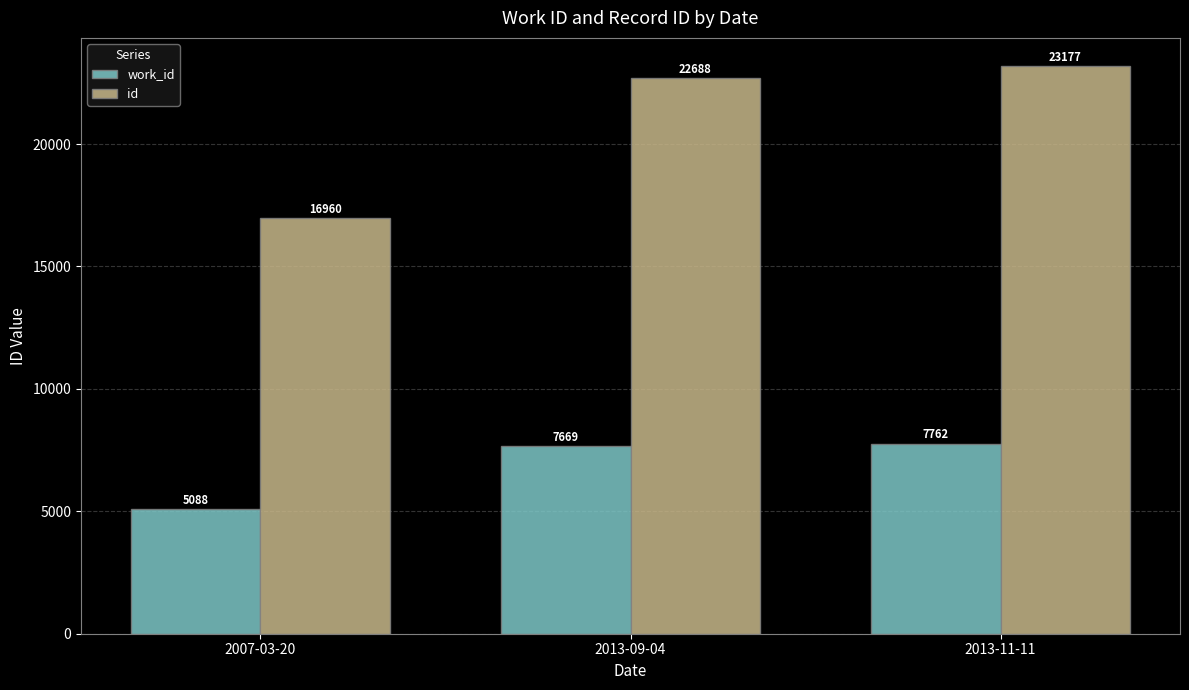

Is the value of work_id at 2013-09-04 greater than the value of id at 2013-11-11?

No